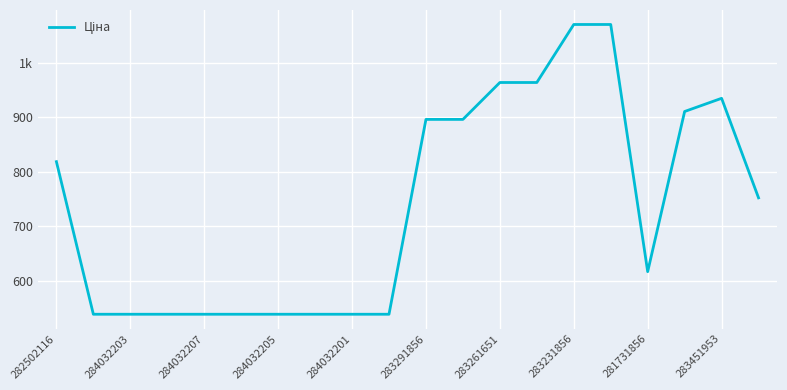

Is this an area chart (filled region under the line)?

No